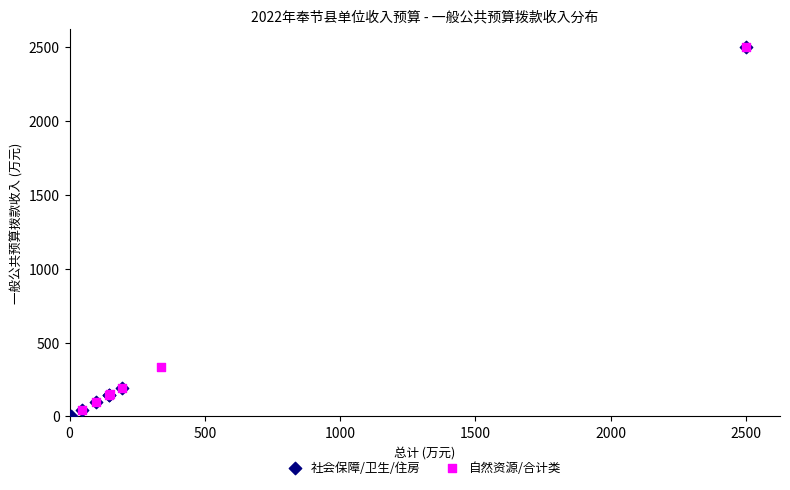

What are all the series names shown in the legend?

社会保障/卫生/住房, 自然资源/合计类